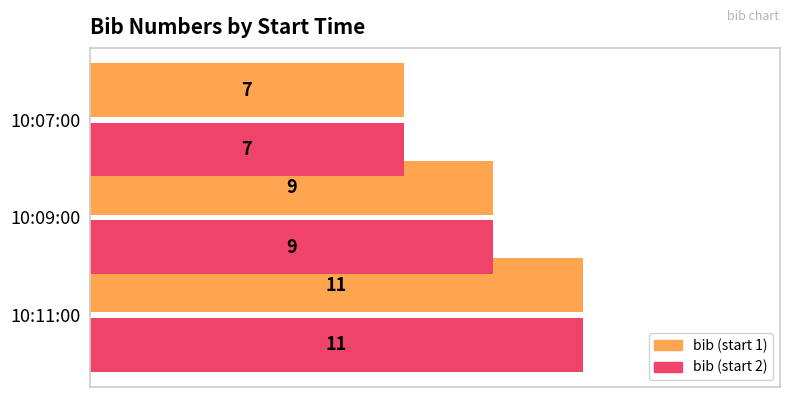

The bib (start 1) series shows 15 at 10:11:00. True or false?

False